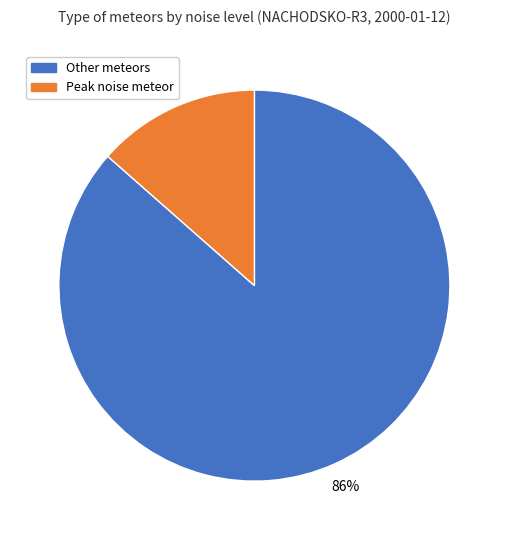

How many segments does this pie chart have?

2